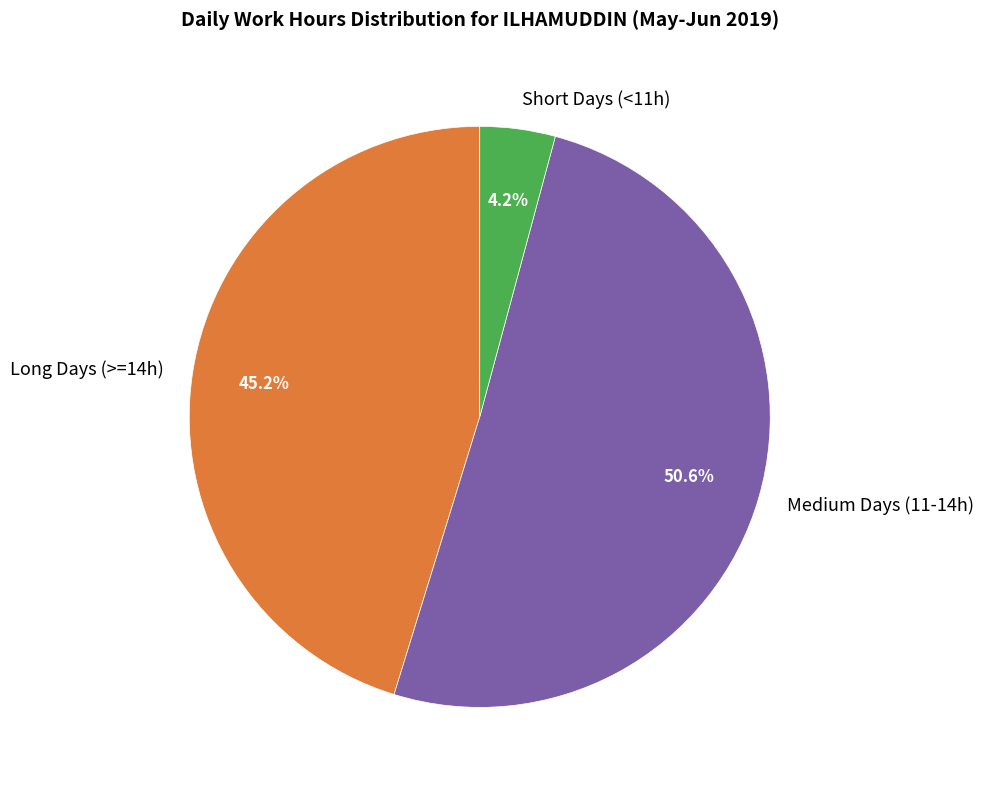

How much of the chart is everything except Short Days (<11h)?

95.8%